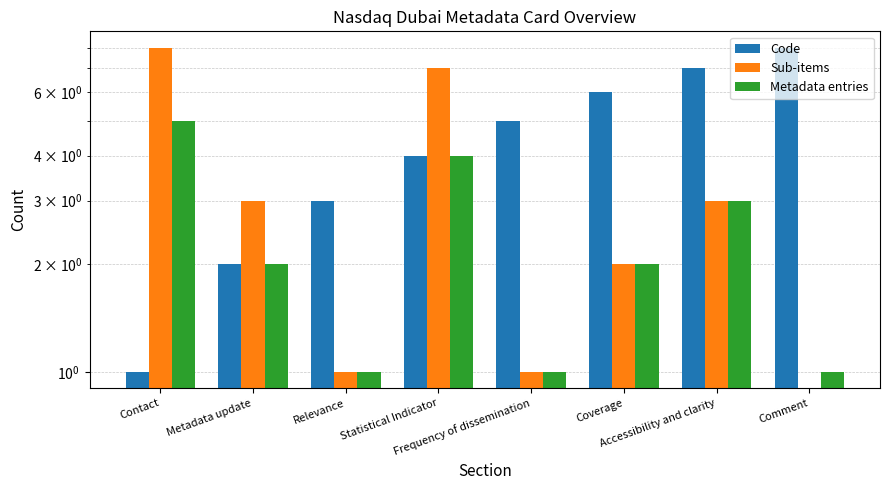

Reading right to left, extract all data points from this chart.

Code: 8	7	6	5	4	3	2	1
Sub-items: 0	3	2	1	7	1	3	8
Metadata entries: 1	3	2	1	4	1	2	5